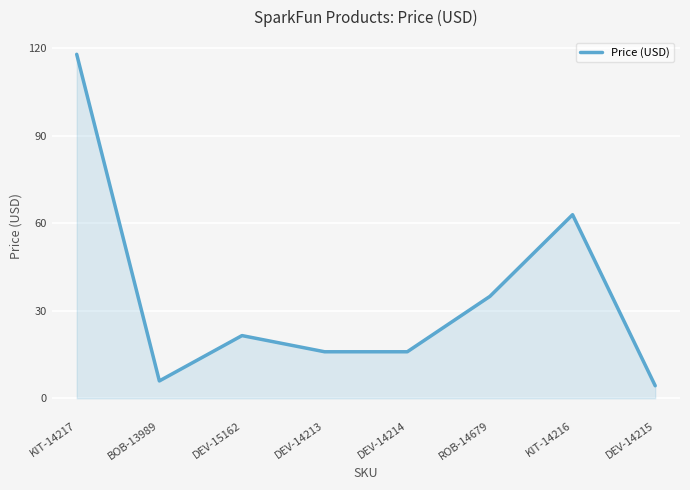

What position from the right is KIT-14217?

8